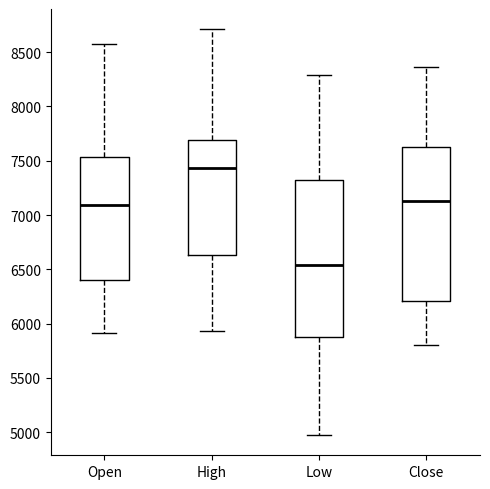

Which box's median line is the highest?

High